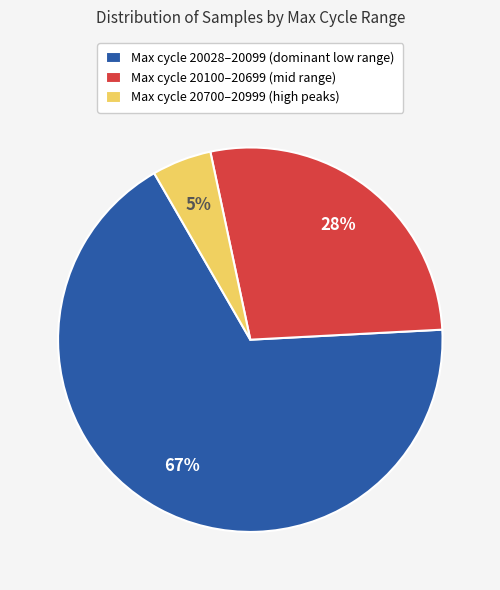

Between Max cycle 20028–20099 (dominant low range) and Max cycle 20700–20999 (high peaks), which is larger?

Max cycle 20028–20099 (dominant low range)